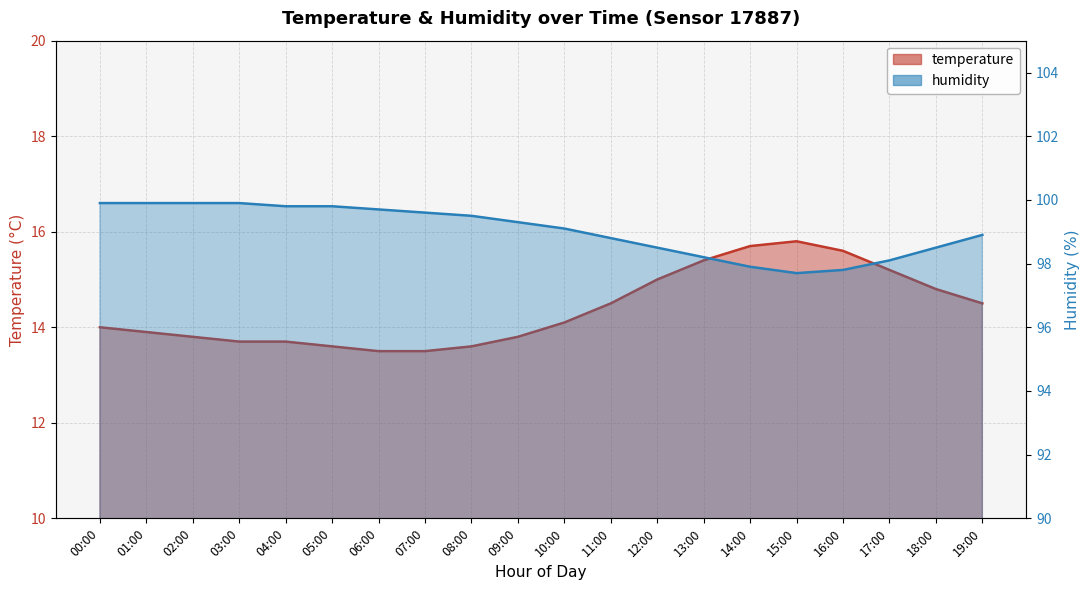

List the series in order of their peak value, lowest first.

temperature, humidity